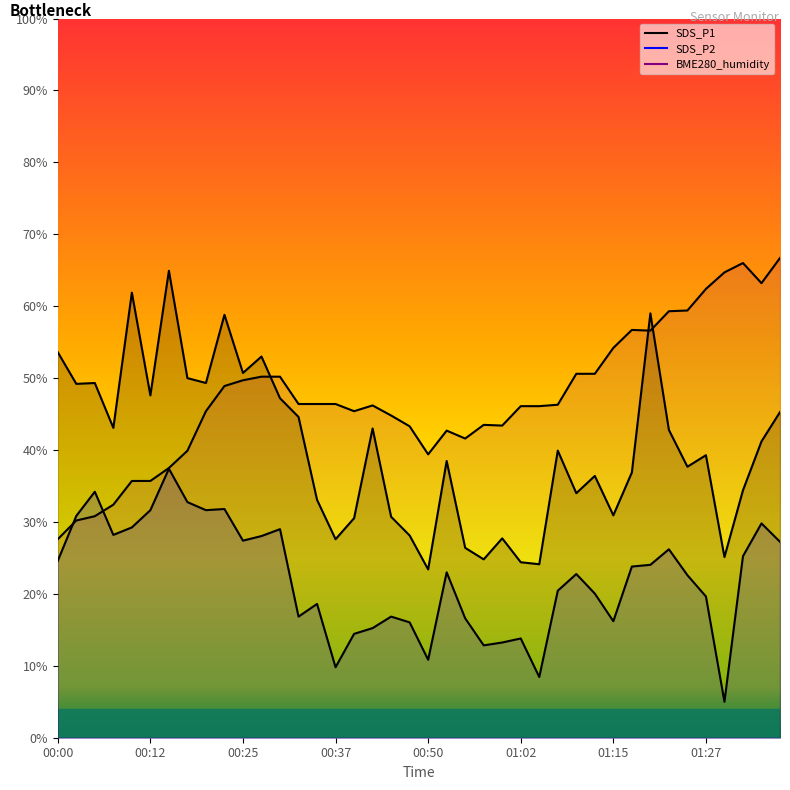

How many distinct data groups are displayed?

3